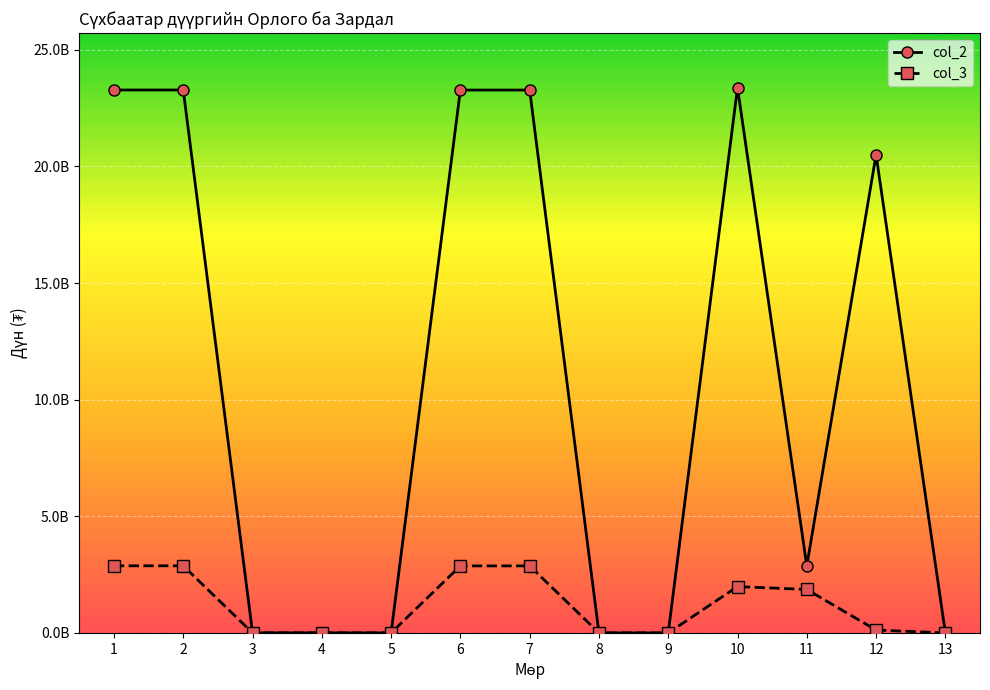

What are all the series names shown in the legend?

col_2, col_3